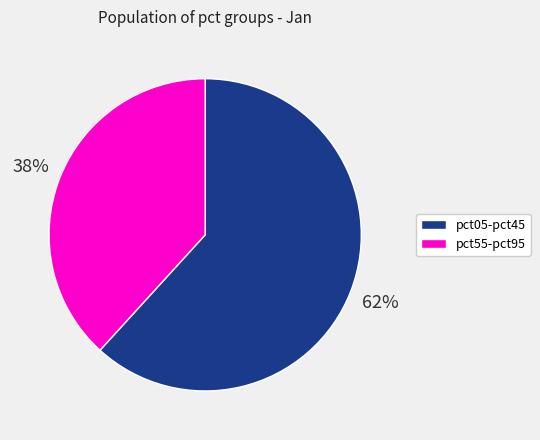

To the nearest percent, what is the average slice percentage?

50%